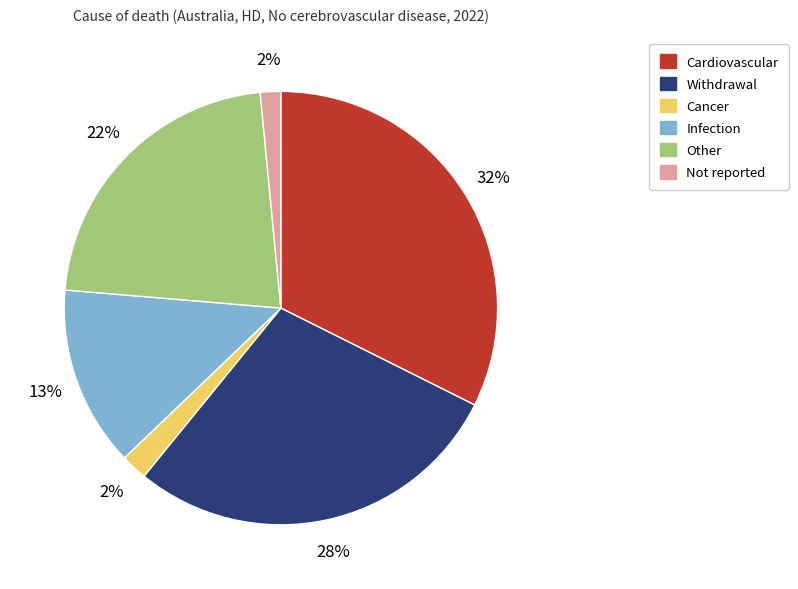

Do Not reported and Cancer together represent more than half of the pie?

No